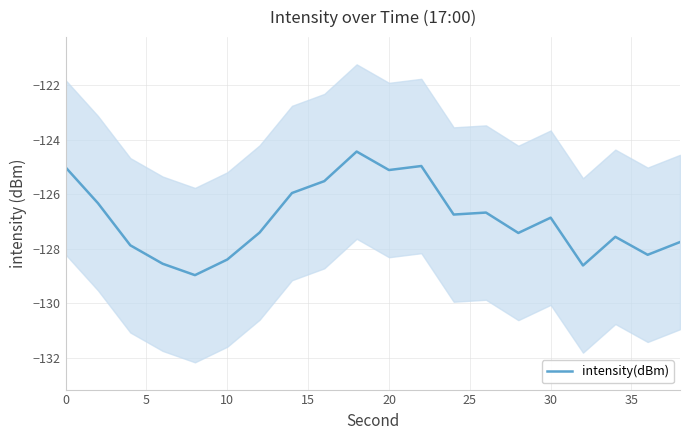

True or false: the data has more than 0 interior local peaks.

True